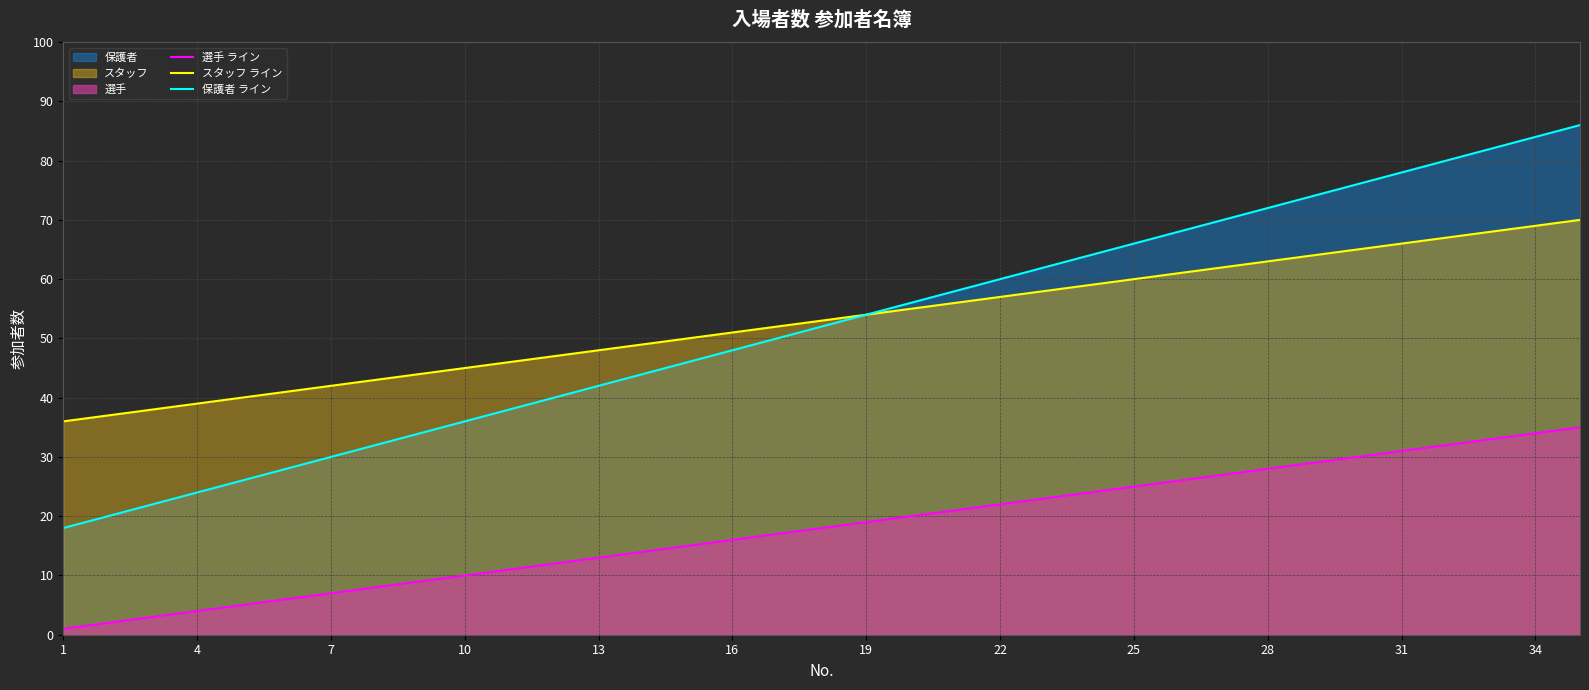

Which series has the largest range (max minus min)?

保護者 ライン